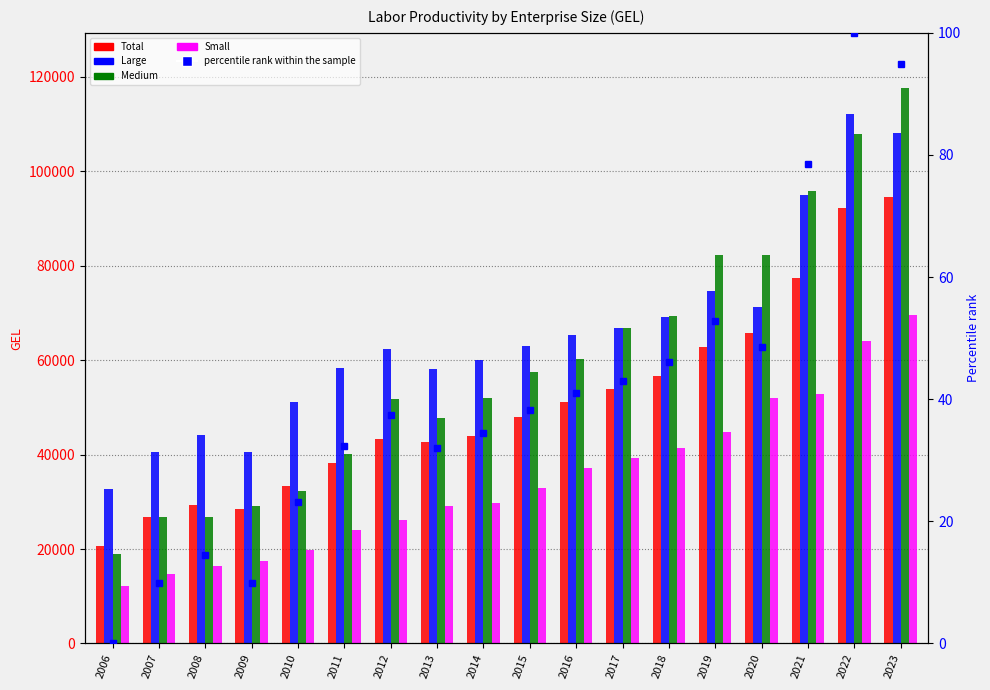

At which label does Large first exceed 63046?

2016